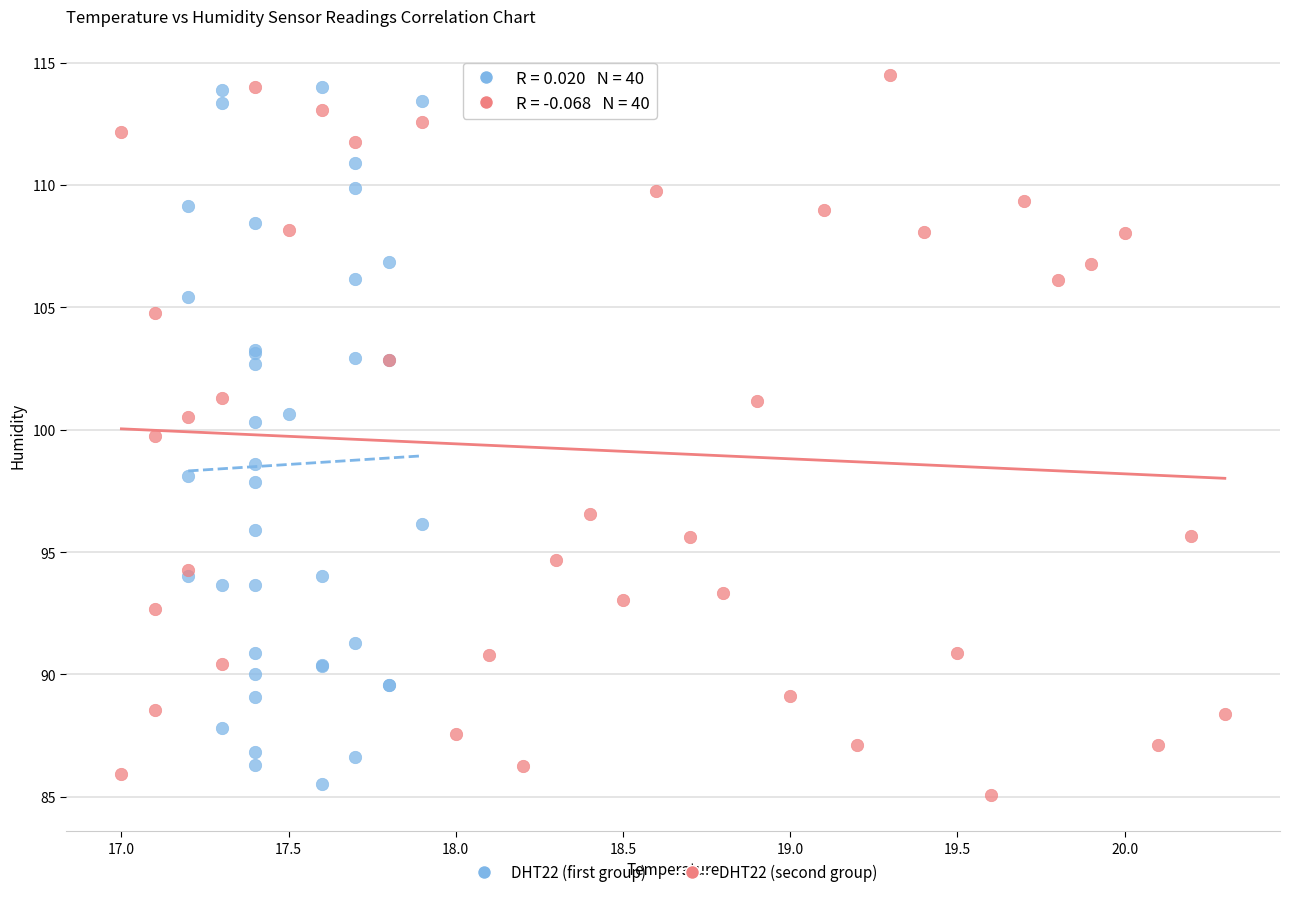

Which series reaches the maximum Y coordinate?

DHT22 (second group)